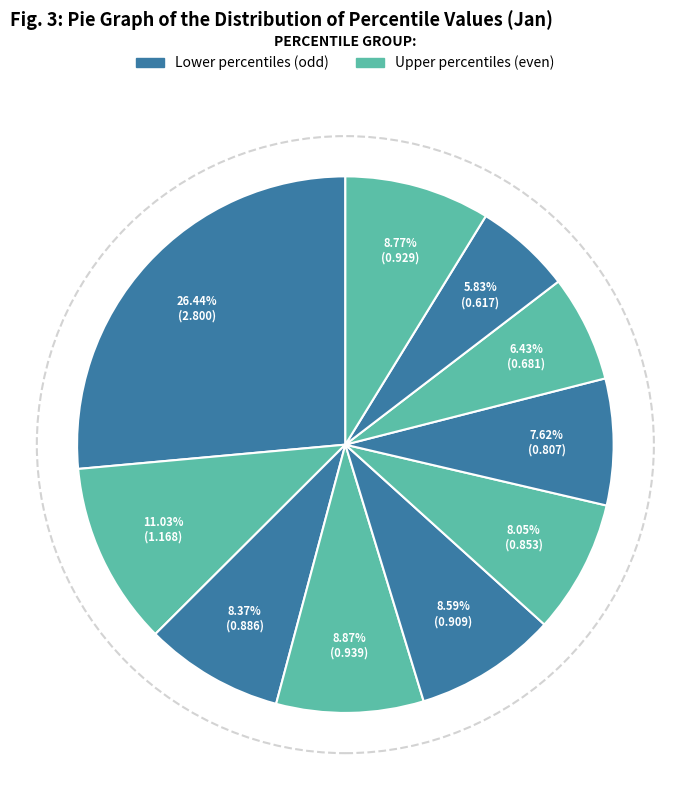

How many segments does this pie chart have?

10